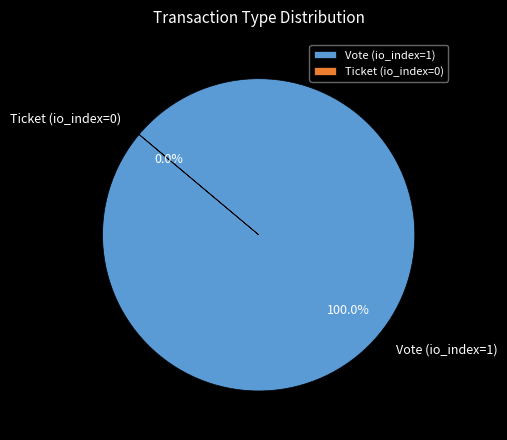

The Ticket (io_index=0) slice represents 7% of the pie. True or false?

False